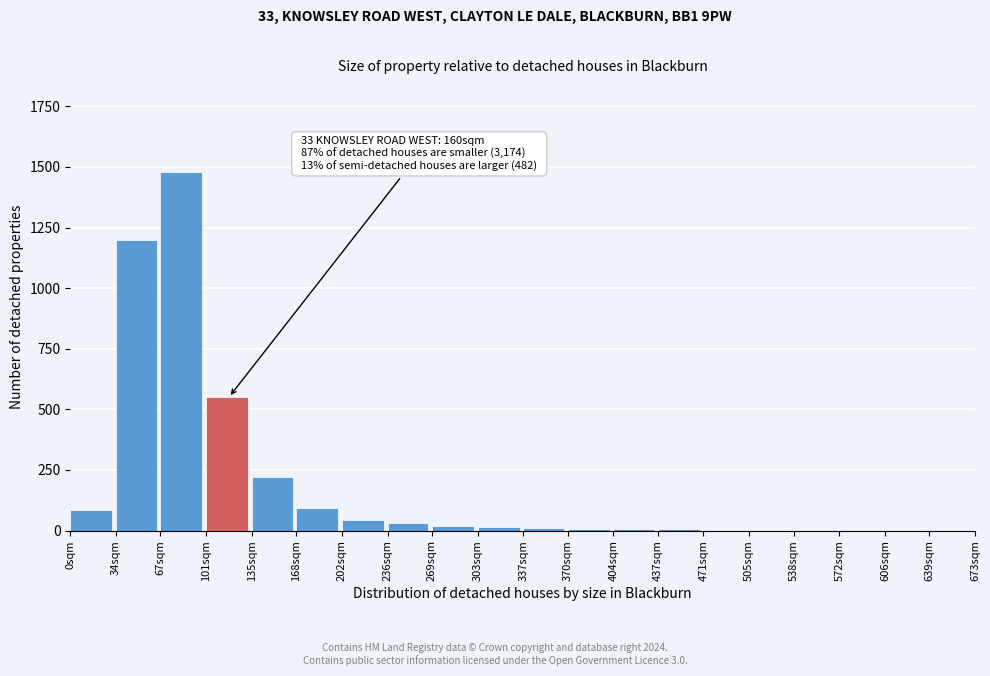

What is the sum of all values?

3782